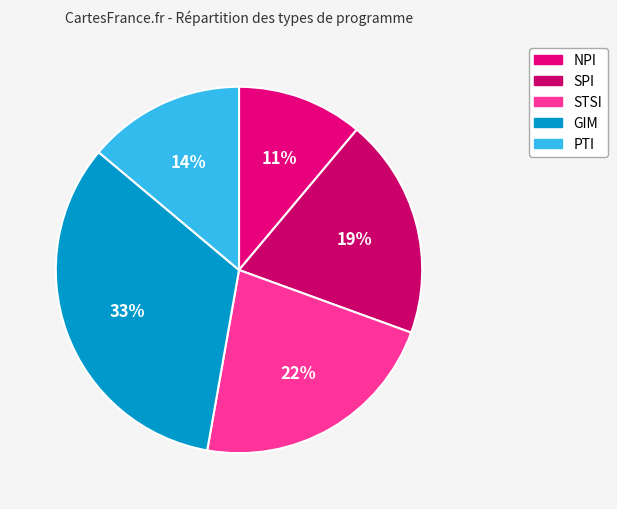

Approximately how many times larger is the value at GIM compared to STSI?

1.5